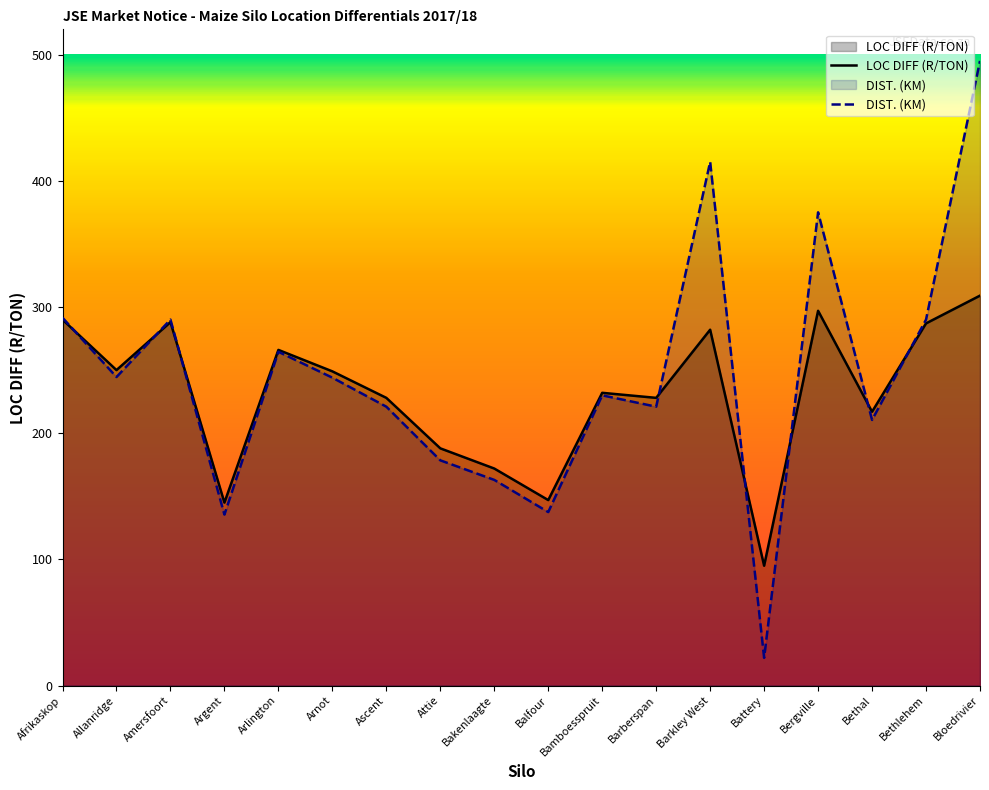

At how many categories does at least one series exceed 114?

17